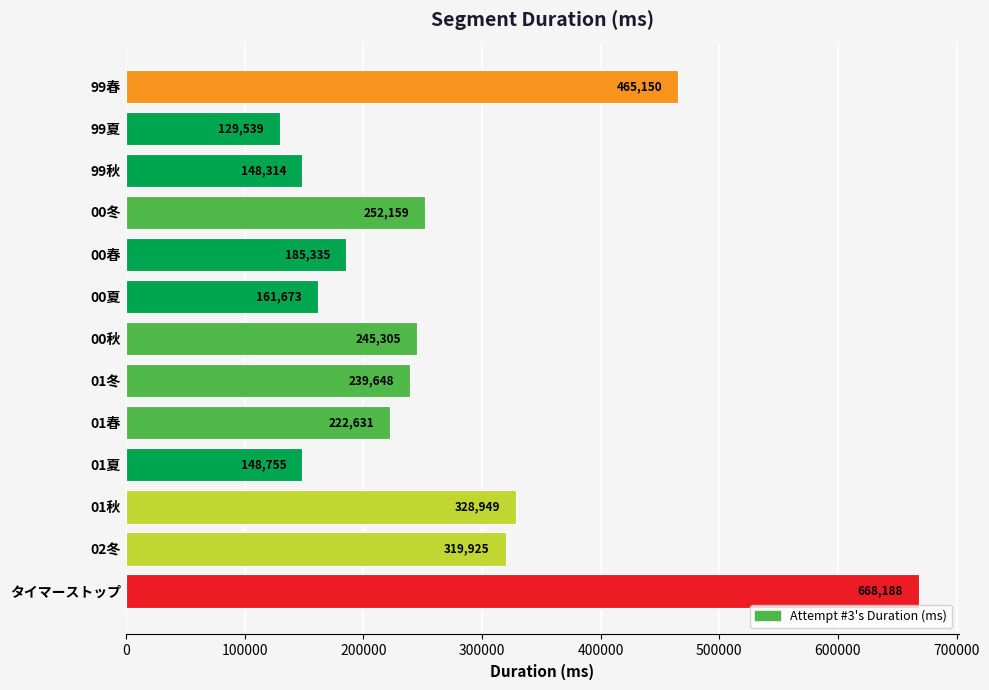

What position from the bottom is 01春?

5